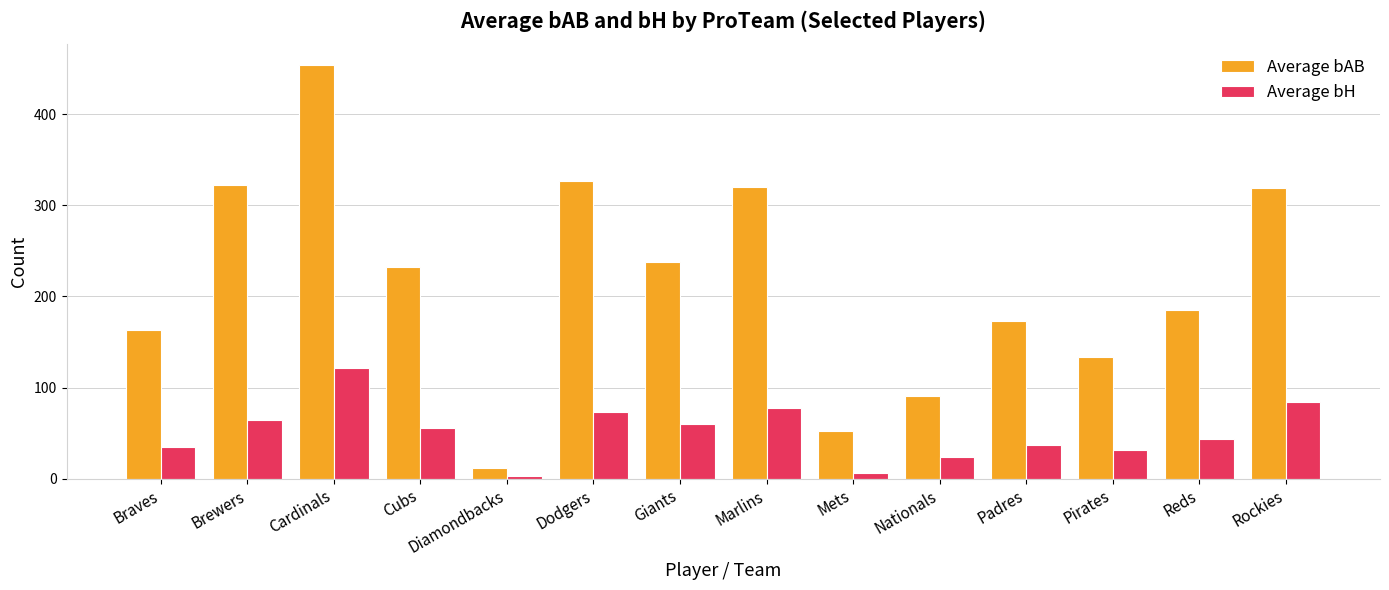

List the series in order of their peak value, highest first.

Average bAB, Average bH